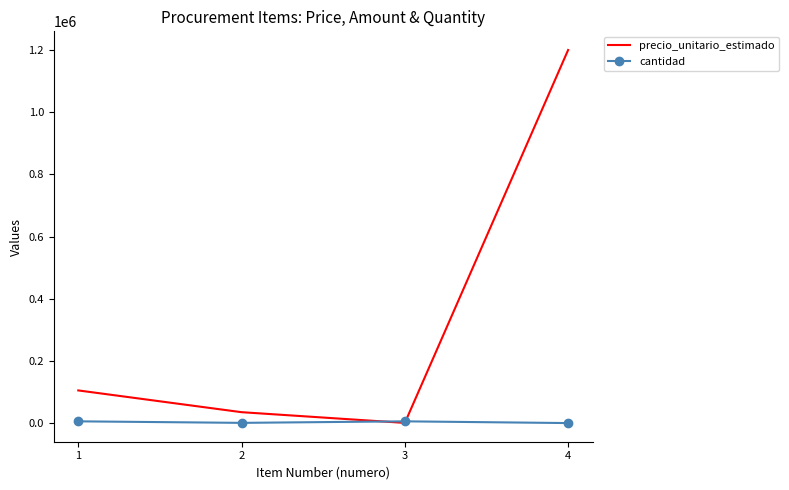

Which category has the highest value across all series?

4